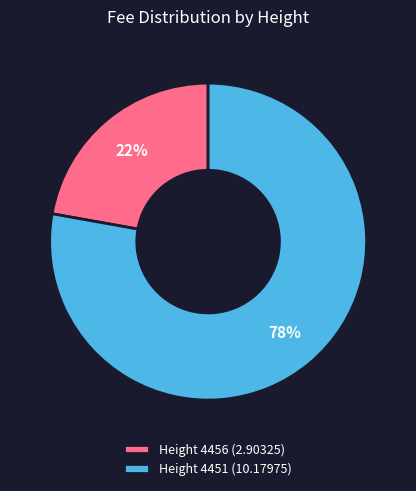

To the nearest percent, what is the difference between the largest and smallest slice percentages?

56%